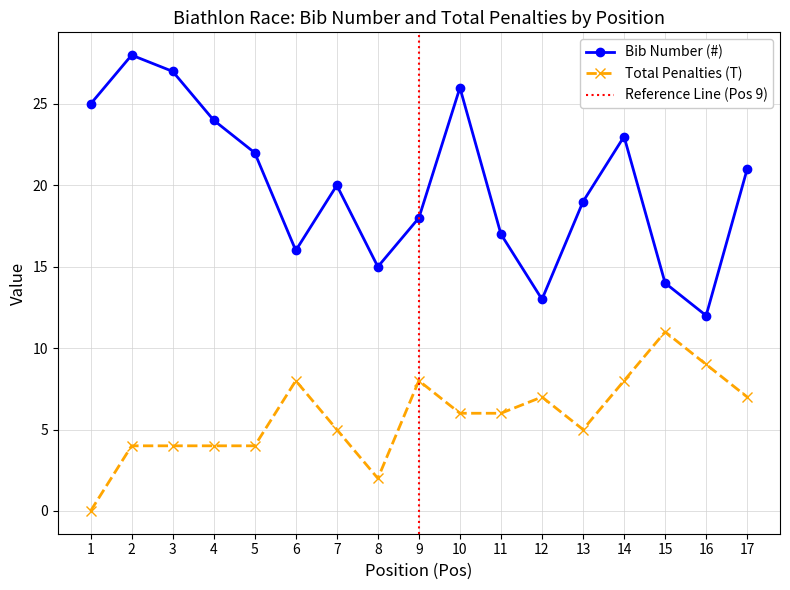

What is the sum of the Bib Number (#) values at 8 and 13?

34